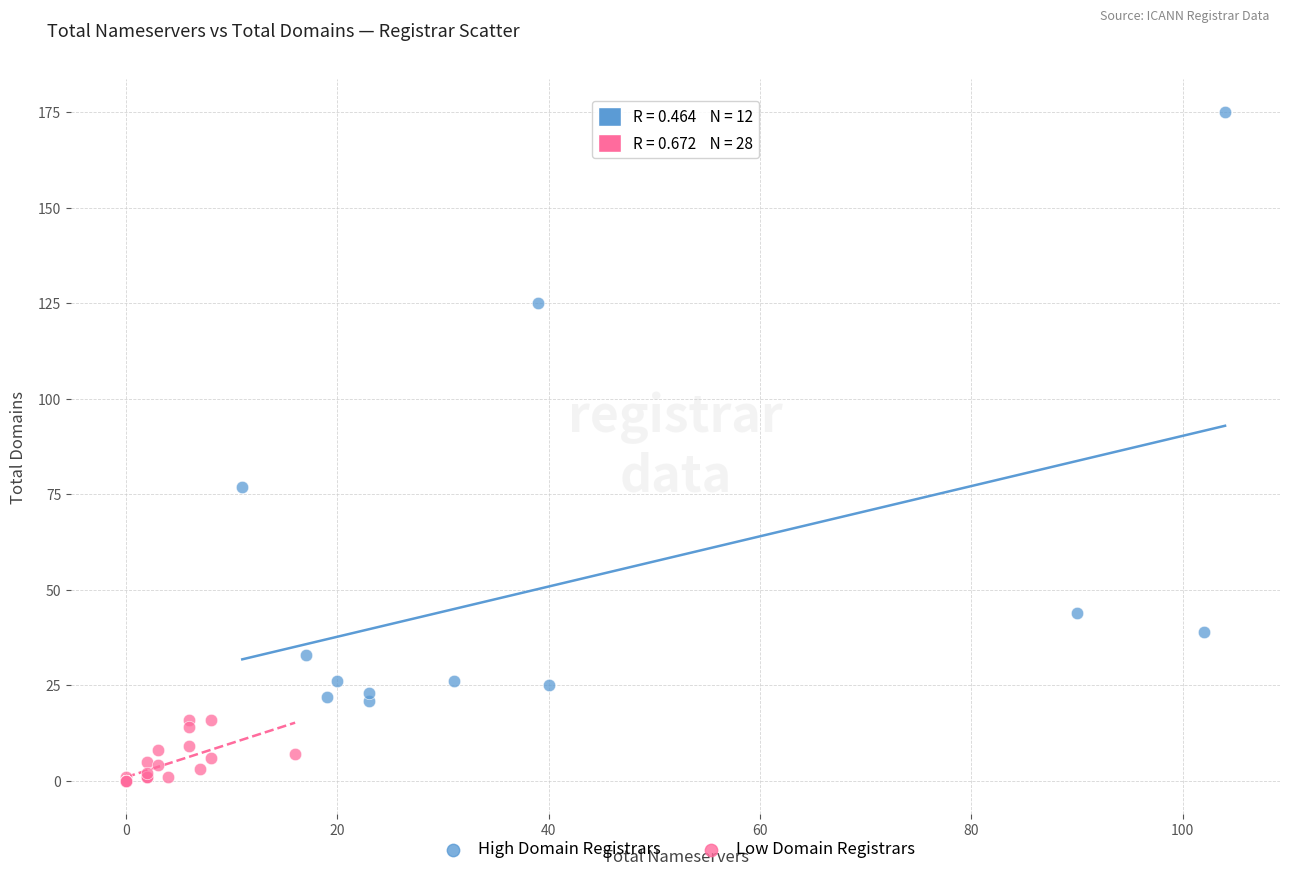

Which series has the widest spread of Y values?

High Domain Registrars